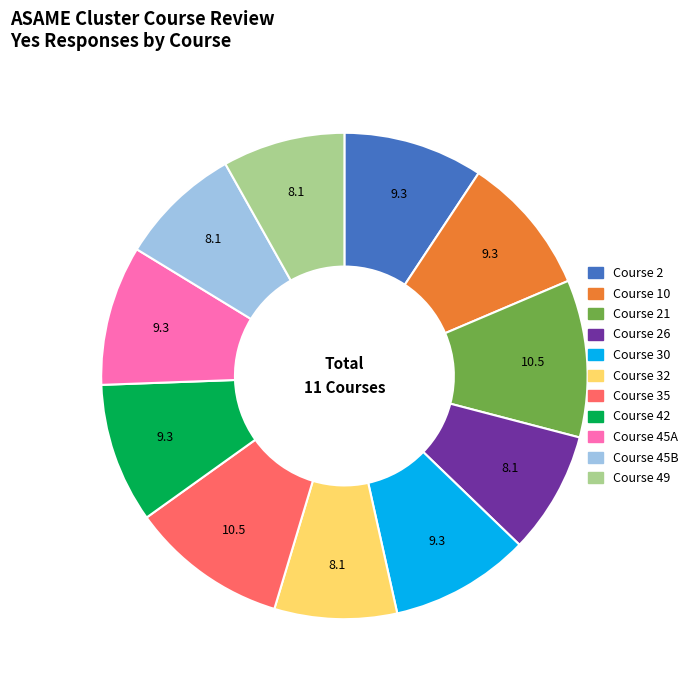

Is there a majority slice in this chart?

No